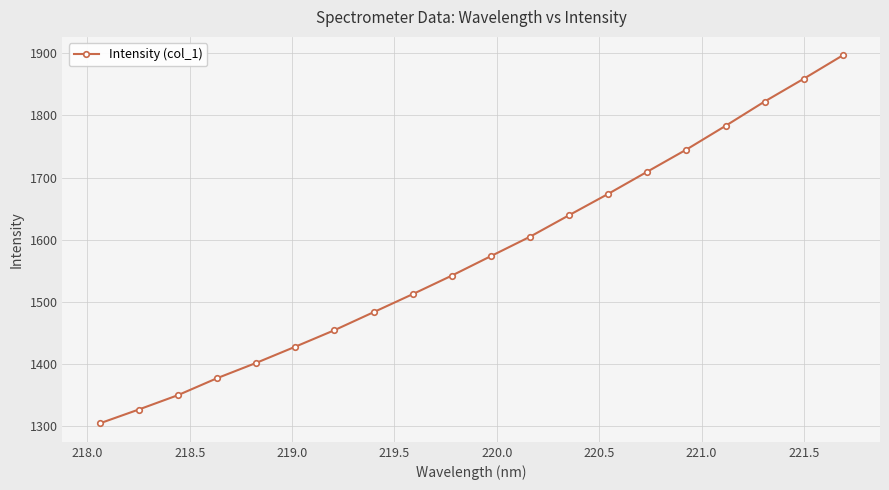

What is the value of the 3rd point from the left?

1349.8